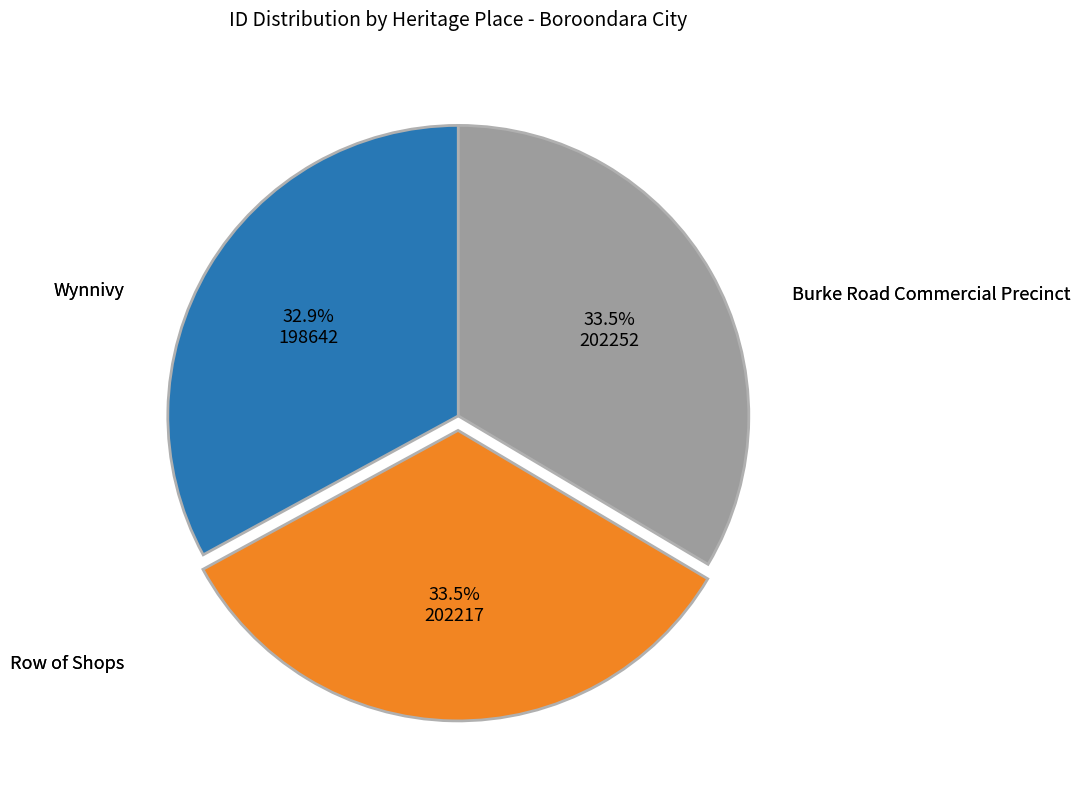

Is there a majority slice in this chart?

No